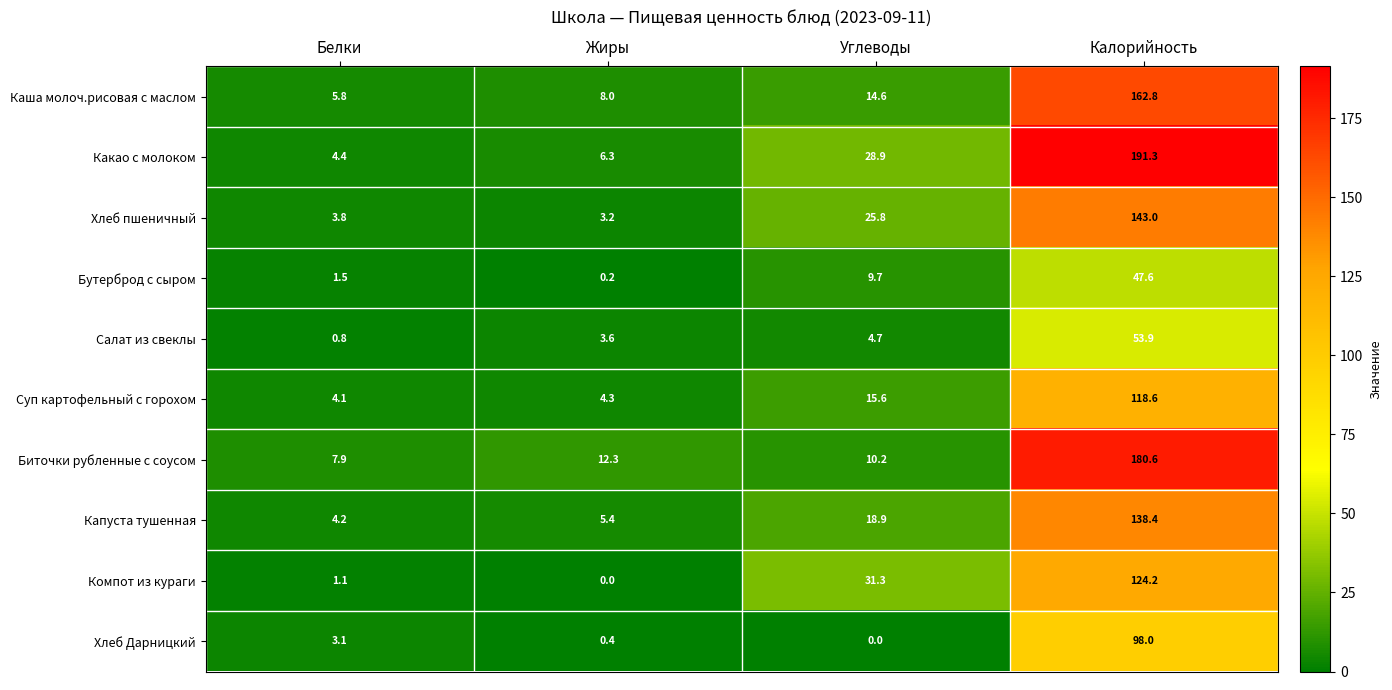

Rank the series at Углеводы from highest to lowest value.

Компот из кураги, Какао с молоком, Хлеб пшеничный, Капуста тушенная, Суп картофельный с горохом, Каша молоч.рисовая с маслом, Биточки рубленные с соусом, Бутерброд с сыром, Салат из свеклы, Хлеб Дарницкий